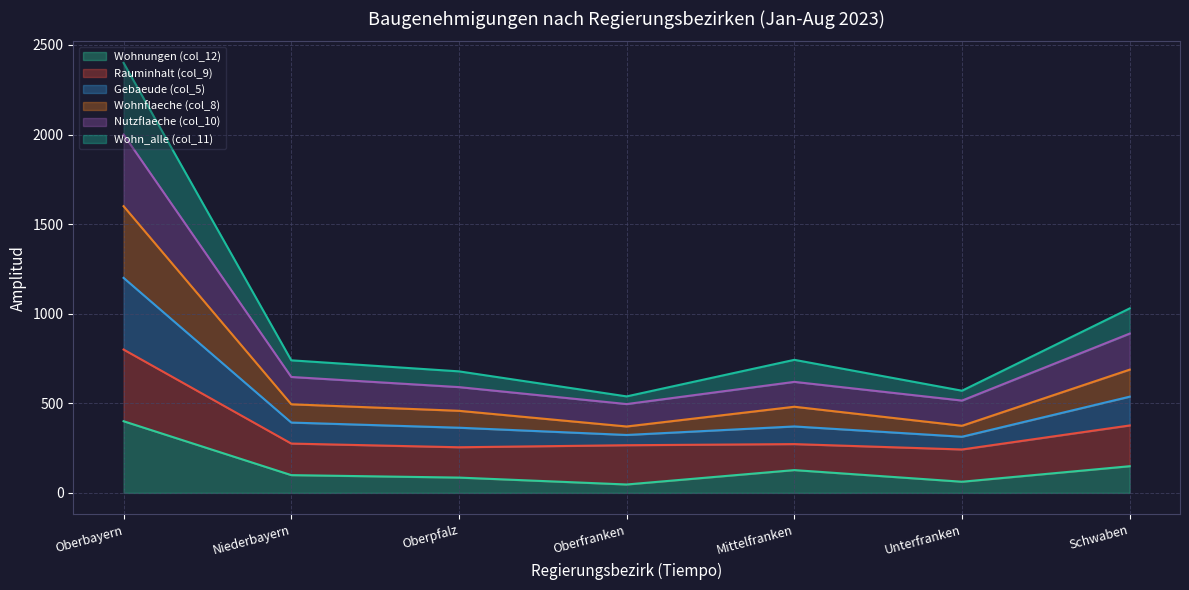

At how many categories does at least one series exceed 571?

5